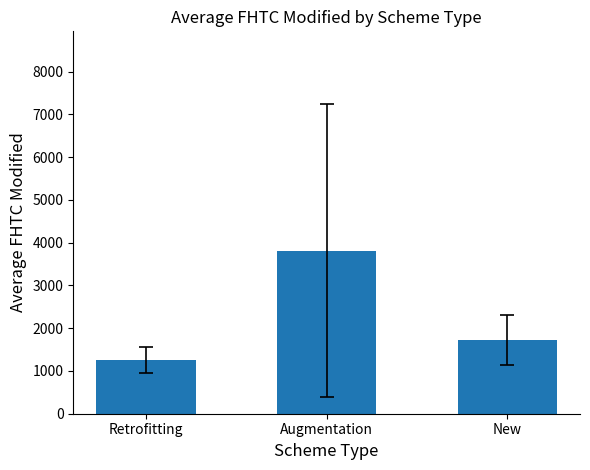

List the labels in order of value, largest first.

Augmentation, New, Retrofitting